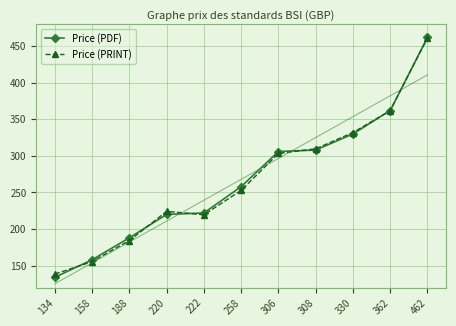

True or false: Price (PRINT) and Price (PDF) intersect in this chart.

True